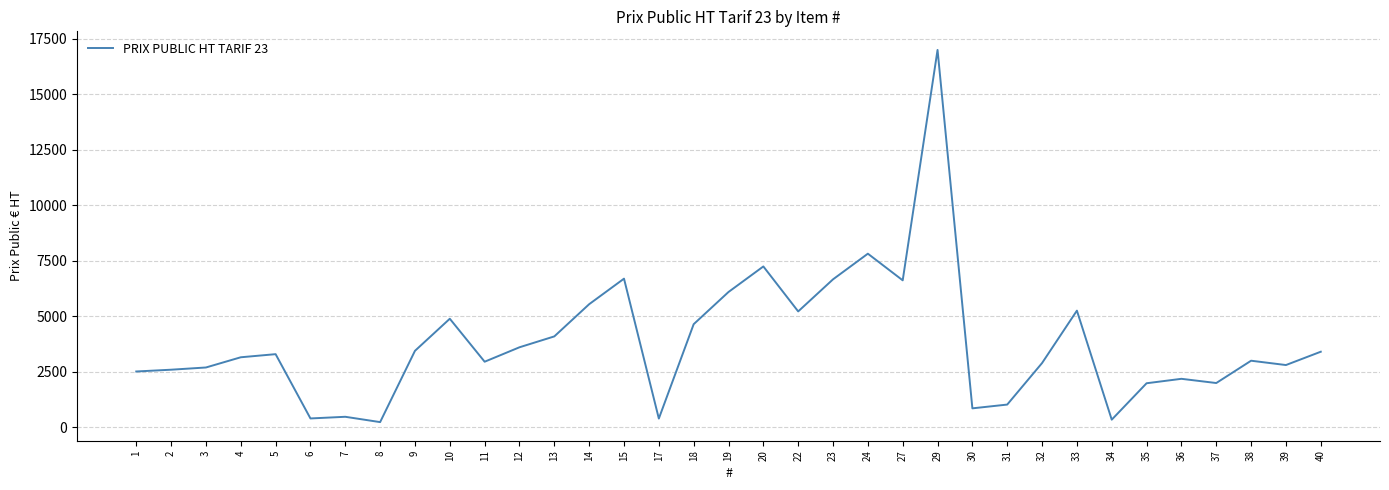

The value at 22 is 5215. True or false?

True